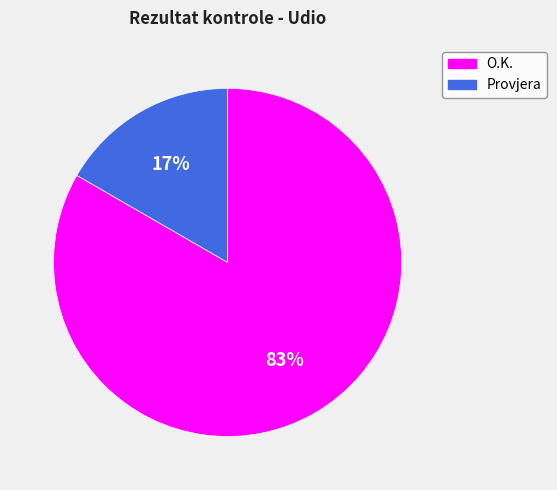

Is the sum of Provjera and O.K. greater than half?

Yes